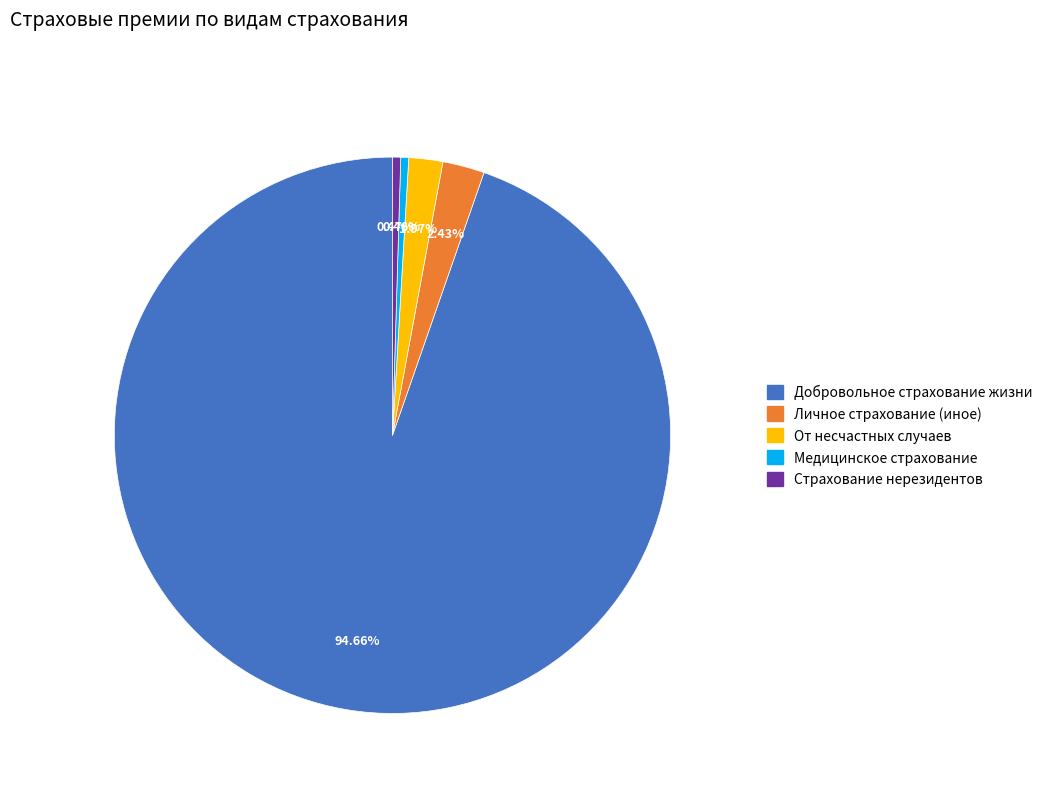

Is there any slice that represents more than half of the pie?

Yes